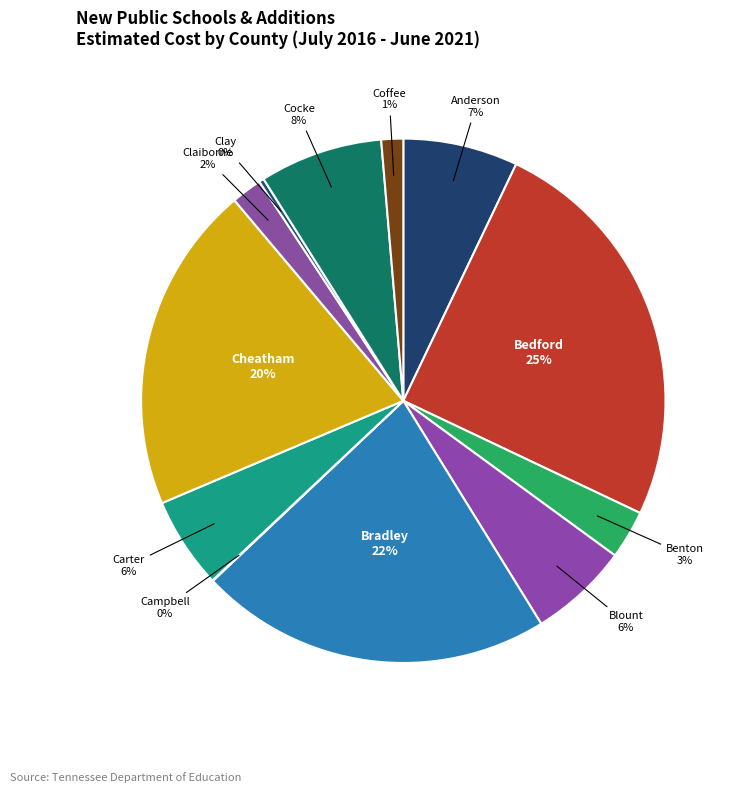

How many segments does this pie chart have?

12